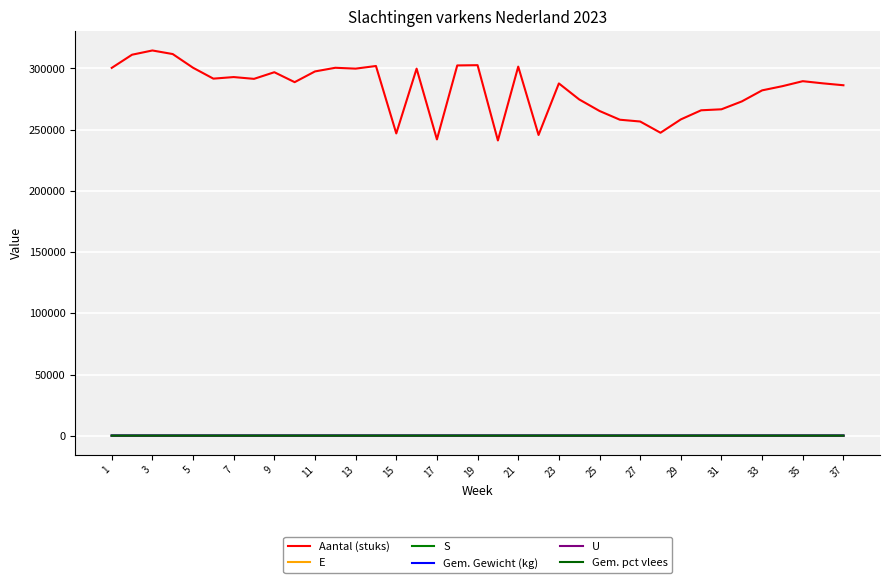

How many lines are shown in the chart?

6